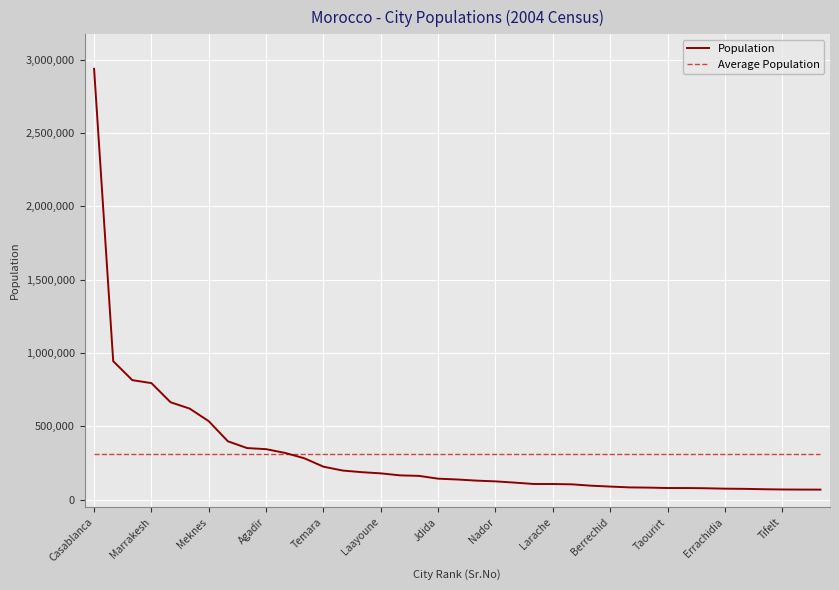

True or false: Population and Average Population cross at least once.

True